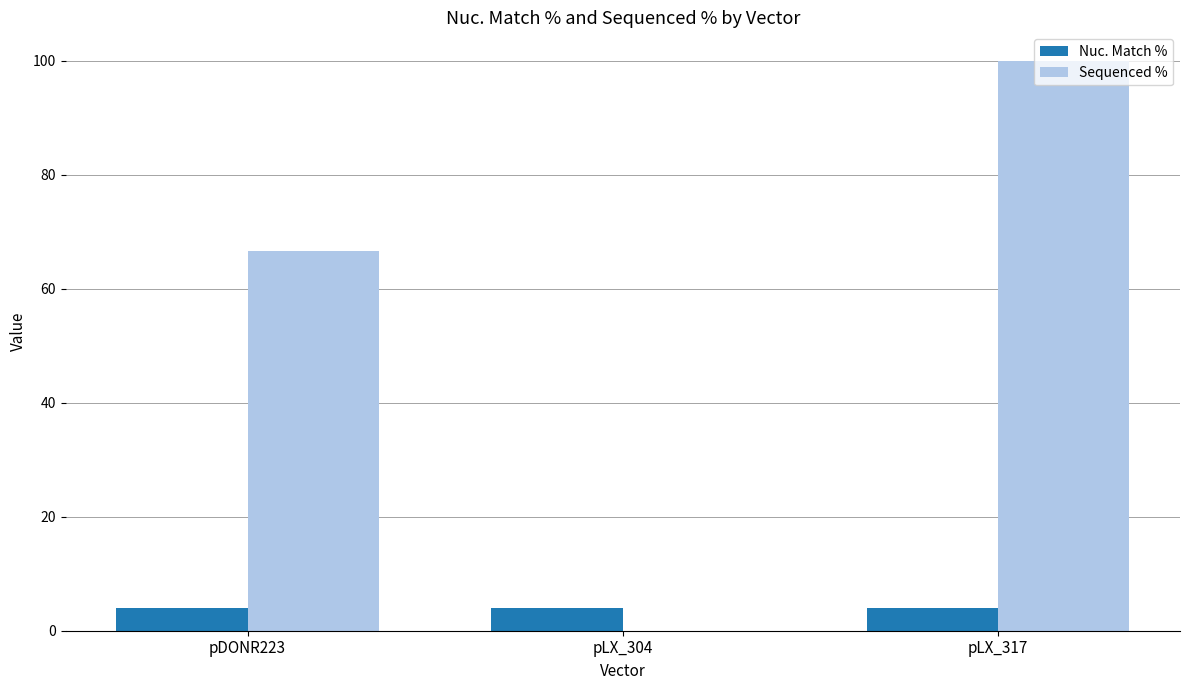

Which series has the largest total across all categories?

Sequenced %